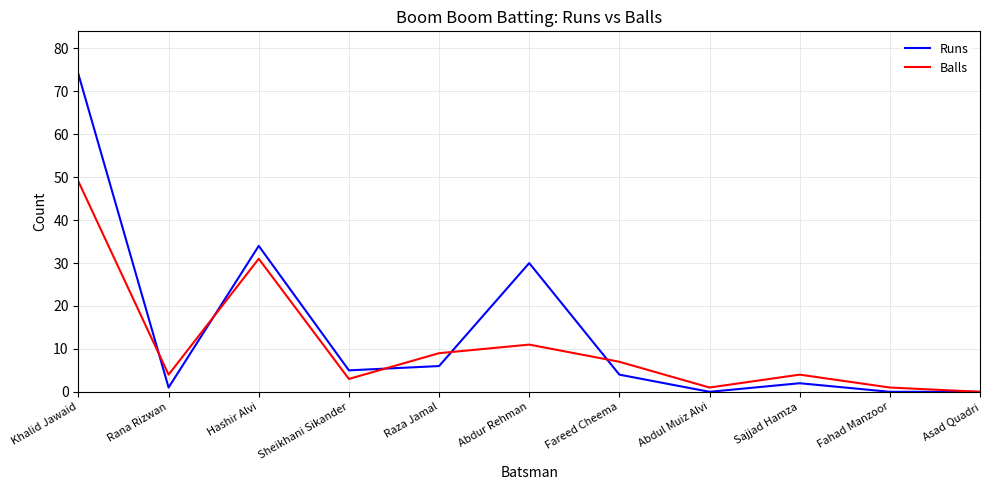

What is the difference between the maximum and minimum values in the Runs series?

74